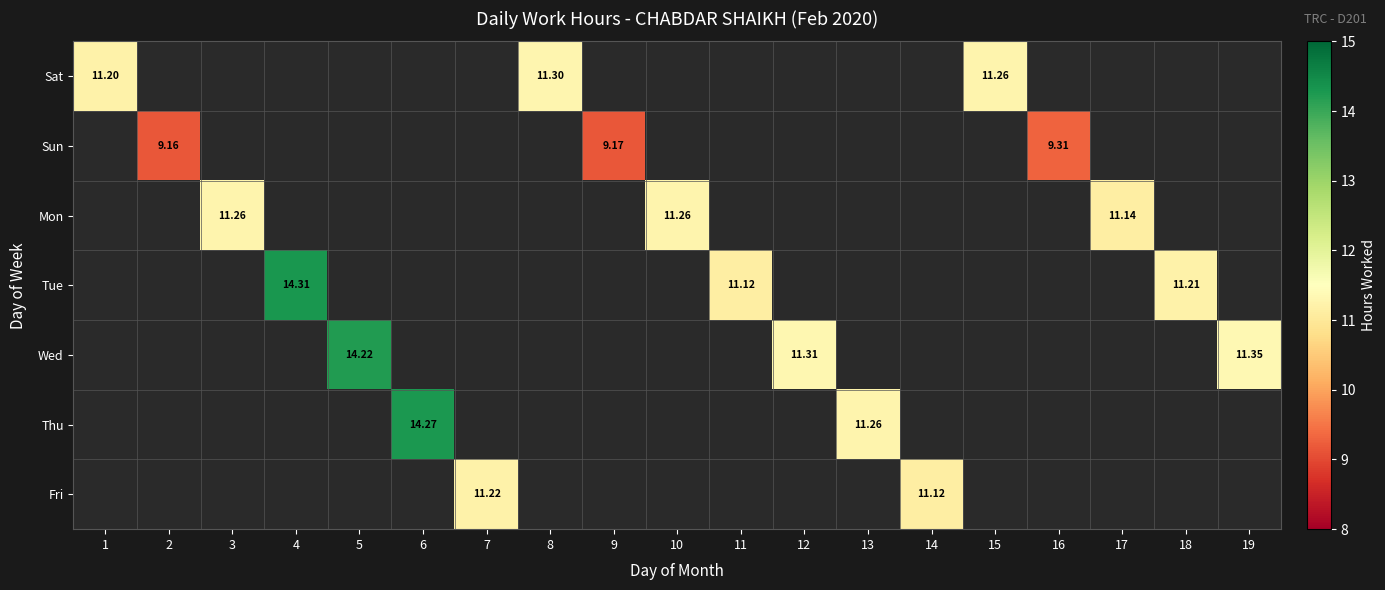

Which category has the lowest value in the Sun series?

1